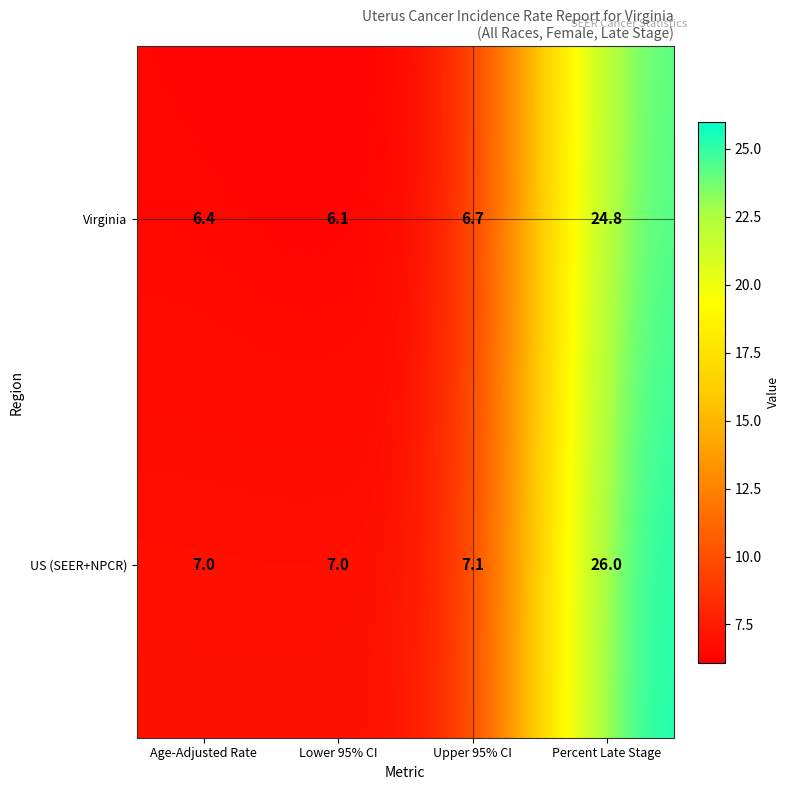

The value of US (SEER+NPCR) at Upper 95% CI is 10.5. True or false?

False